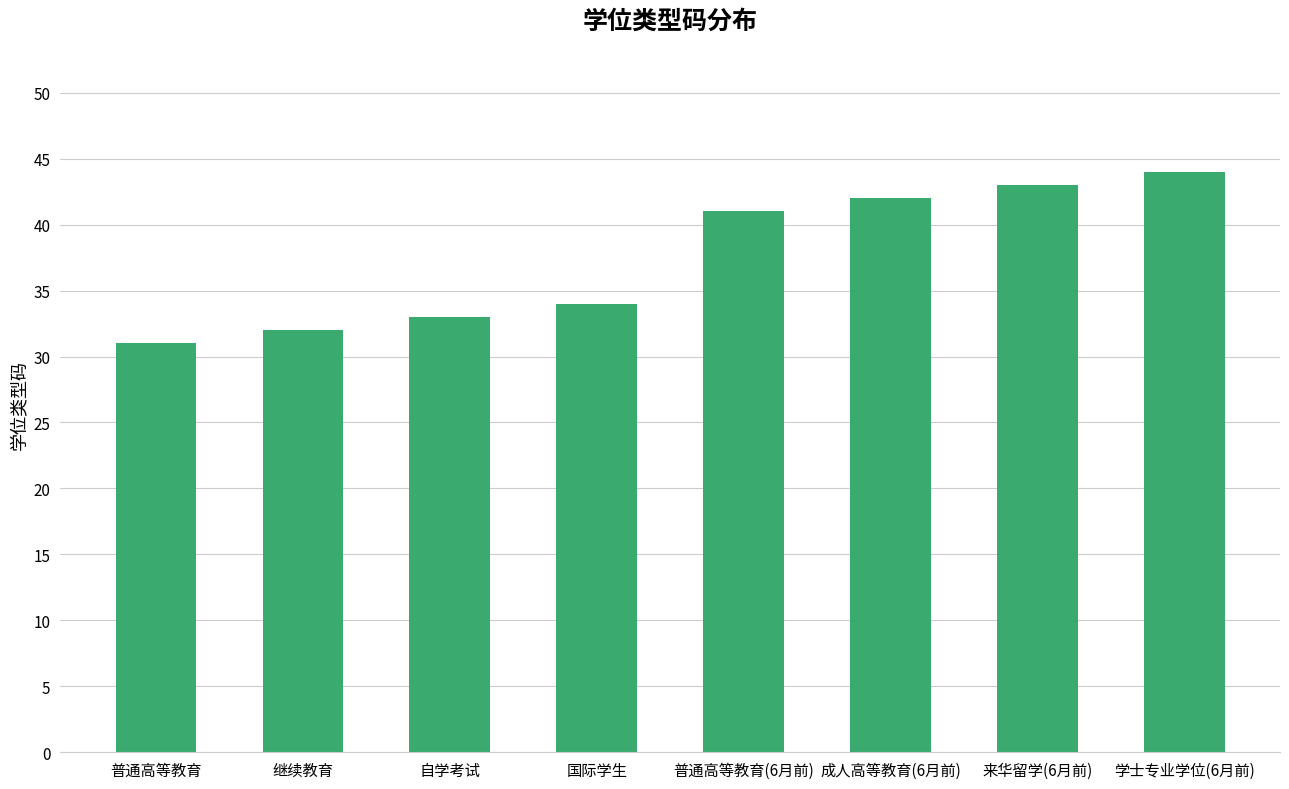

List the labels in order of value, smallest first.

普通高等教育, 继续教育, 自学考试, 国际学生, 普通高等教育(6月前), 成人高等教育(6月前), 来华留学(6月前), 学士专业学位(6月前)